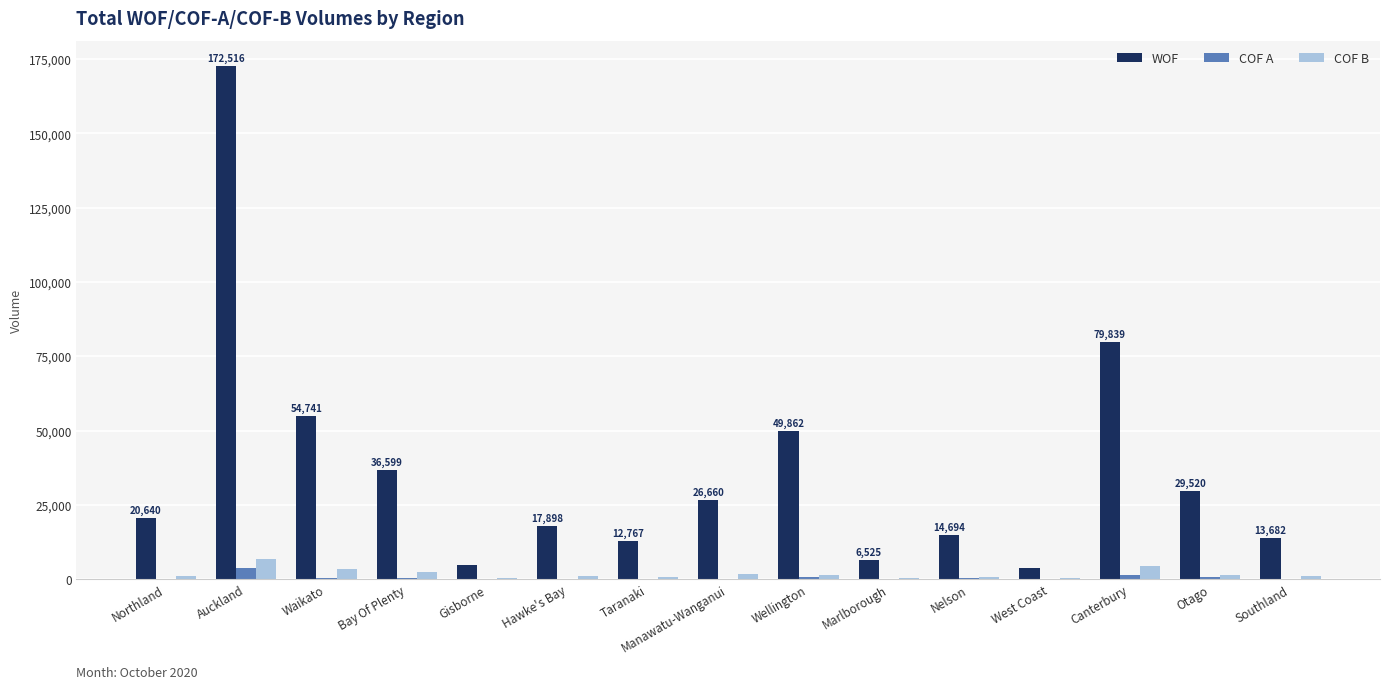

How many distinct data groups are displayed?

3